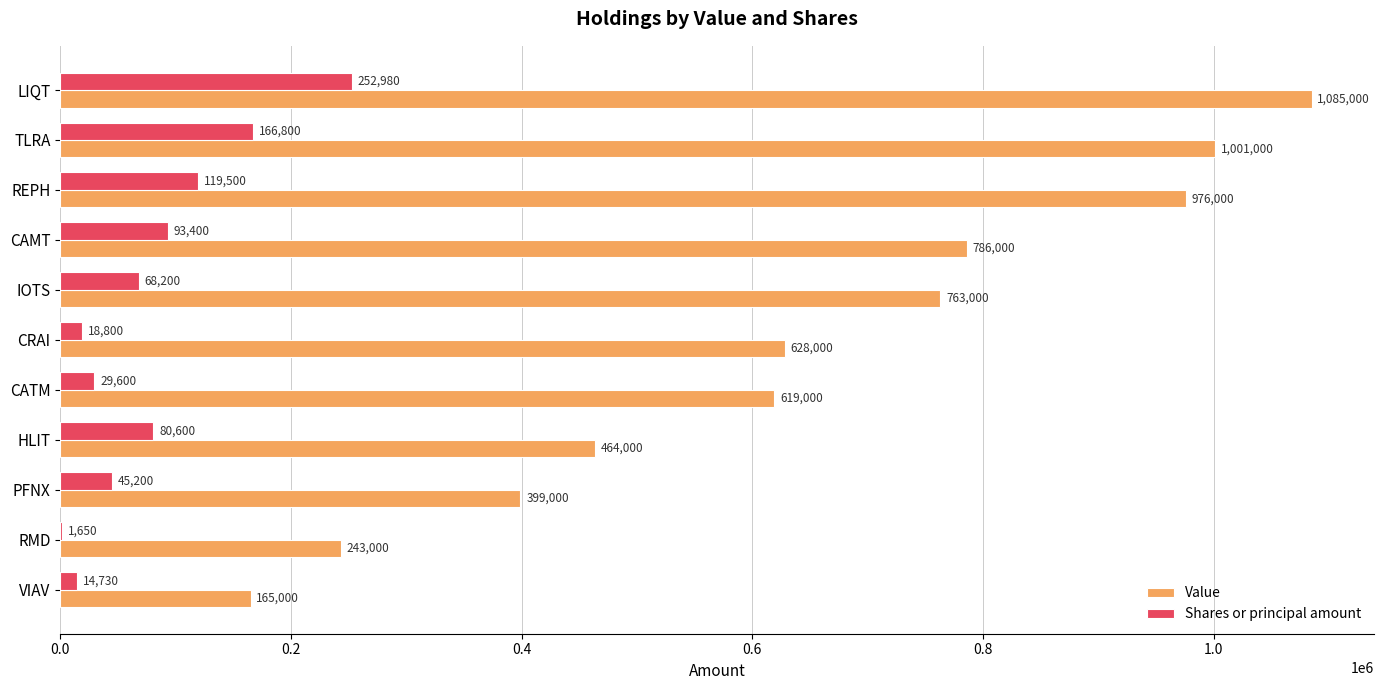

Which series changed the most between IOTS and CRAI?

Value